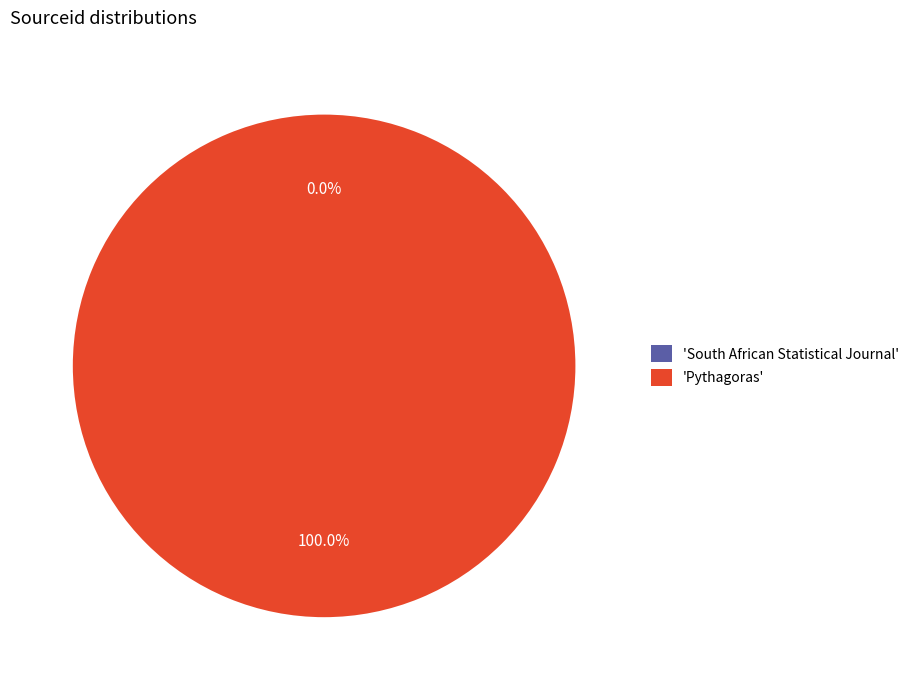

Which slice represents more than half of the pie?

'Pythagoras'